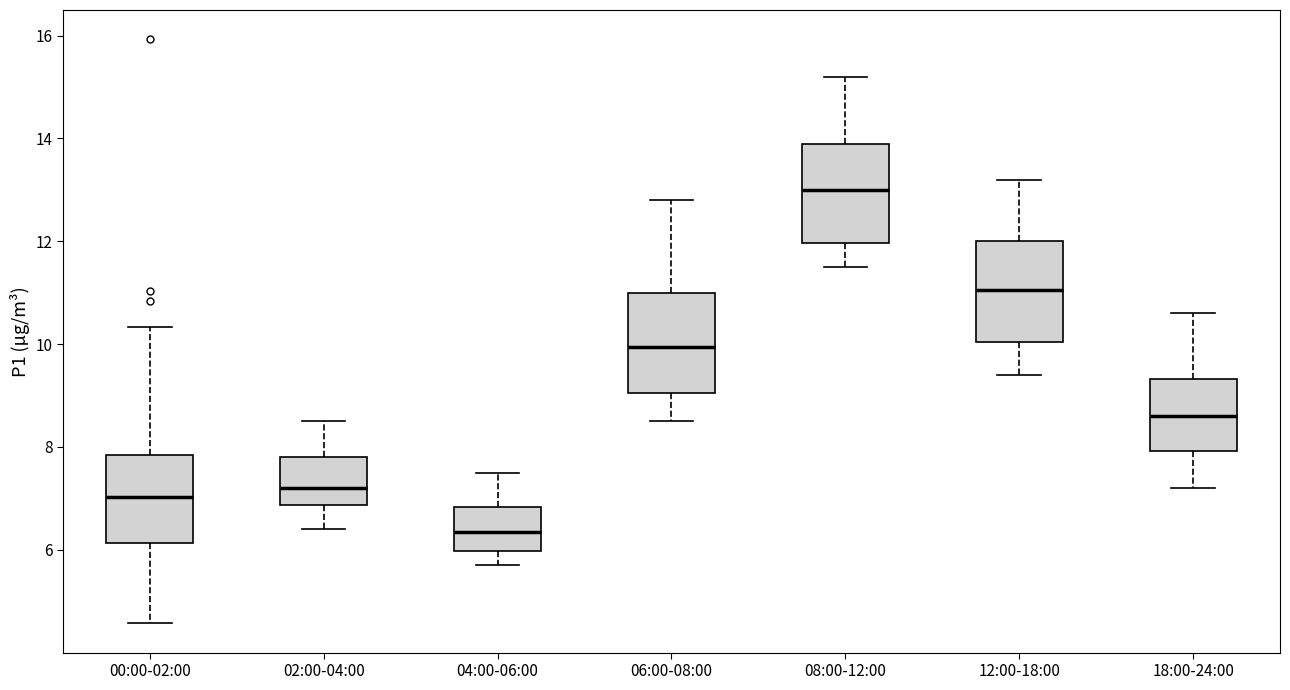

Reading left to right, read every box against the y-axis: the position of its median line, the range the box covers, and the ends of its whiskers. The values are not printed on the chart, so give them approximately, as read against the axis.

00:00-02:00: median 7.0, box 6.2 to 7.8, whiskers 4.6 to 10.4
02:00-04:00: median 7.2, box 6.8 to 7.8, whiskers 6.4 to 8.6
04:00-06:00: median 6.4, box 6.0 to 6.8, whiskers 5.8 to 7.6
06:00-08:00: median 10.0, box 9.0 to 11.0, whiskers 8.6 to 12.8
08:00-12:00: median 13.0, box 12.0 to 14.0, whiskers 11.6 to 15.2
12:00-18:00: median 11.0, box 10.0 to 12.0, whiskers 9.4 to 13.2
18:00-24:00: median 8.6, box 8.0 to 9.4, whiskers 7.2 to 10.6